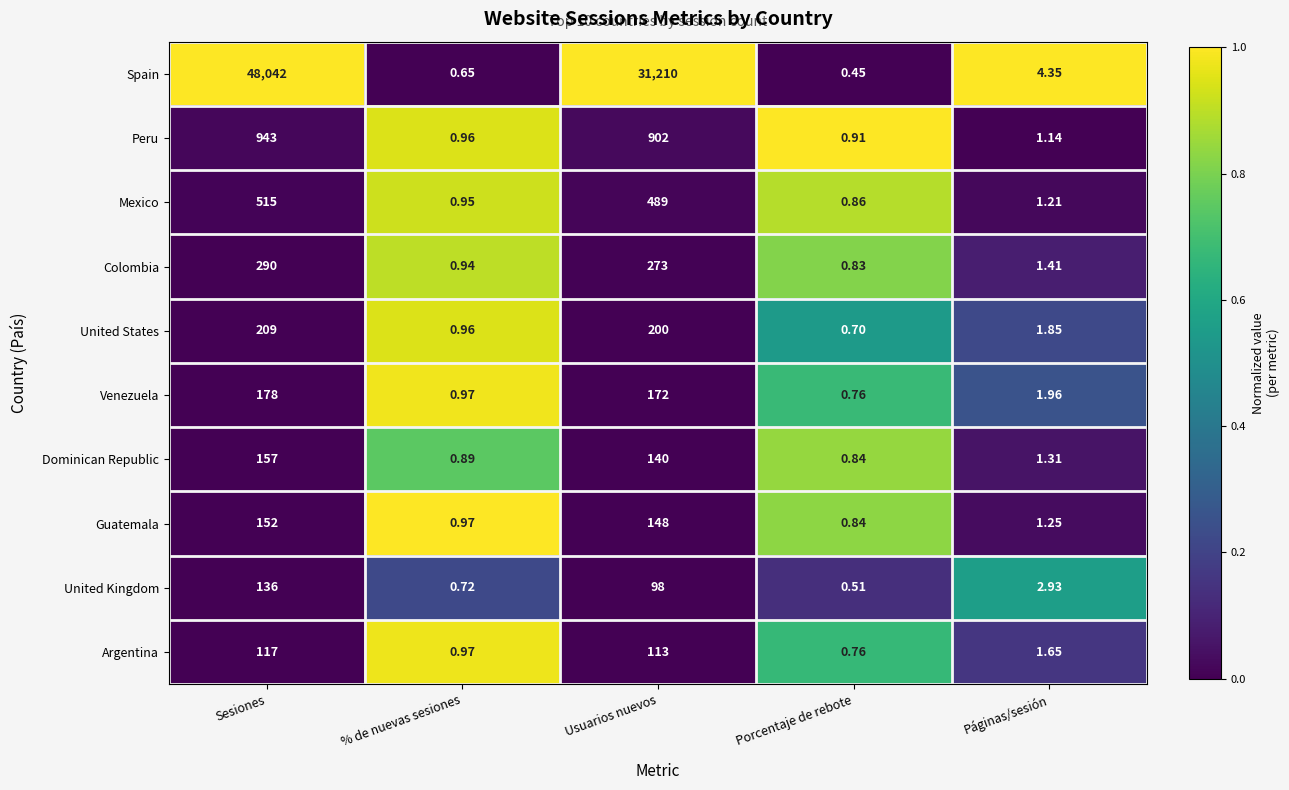

Between % de nuevas sesiones and Porcentaje de rebote, which series saw the biggest shift?

United States